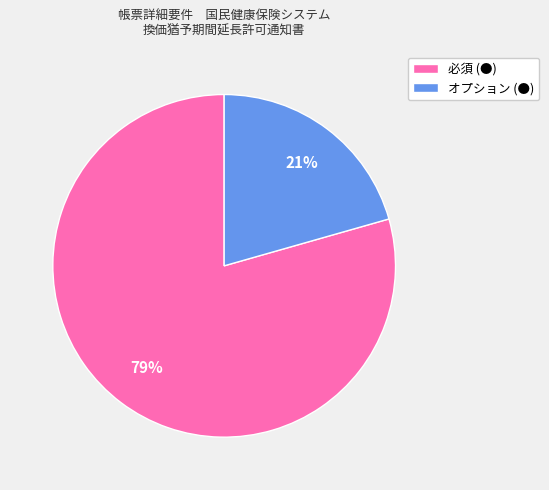

How many slices are in this pie chart?

2